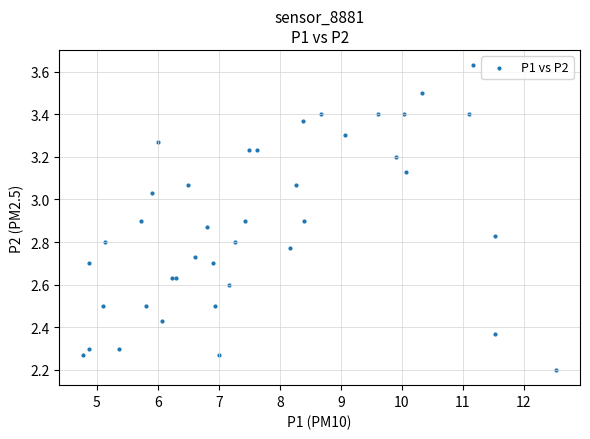

What Y value in the scatter plot is closest to 2?

2.2